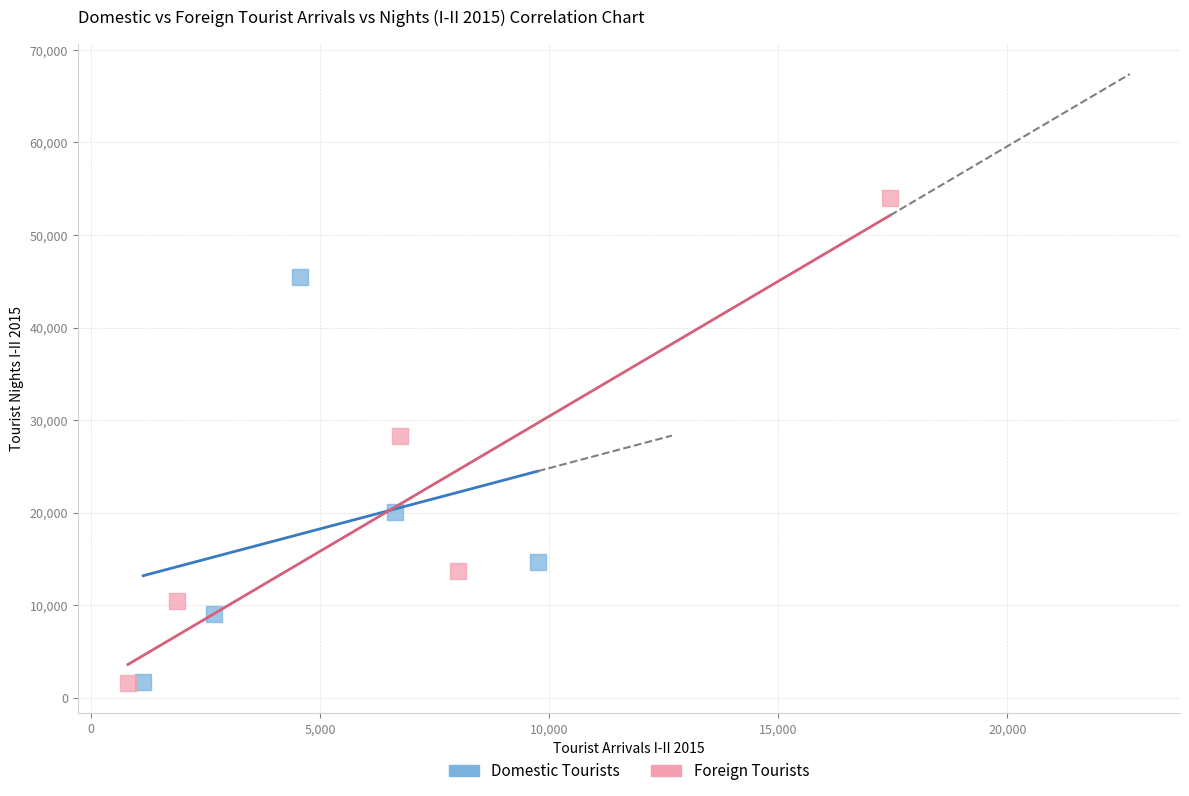

Which series has the widest spread of Y values?

Foreign Tourists